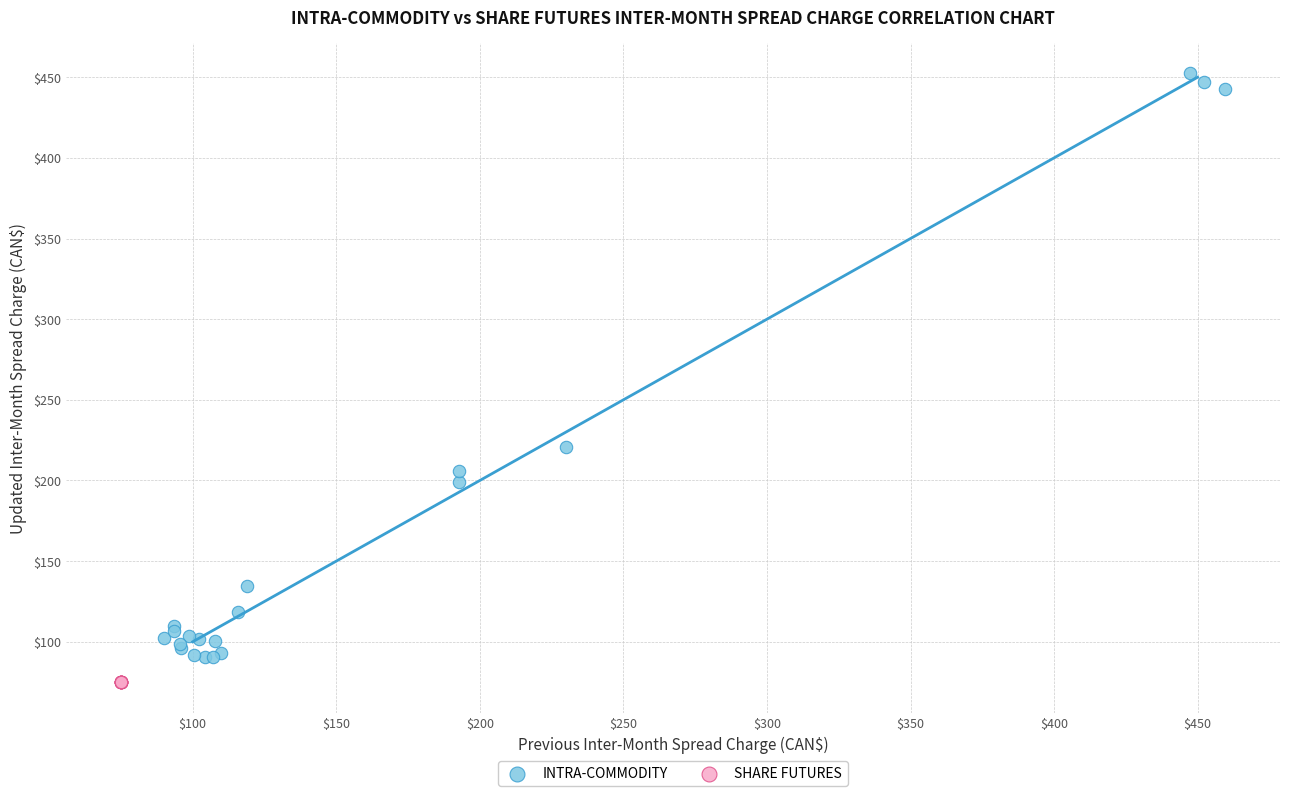

Which series has the largest Y range (max minus min)?

INTRA-COMMODITY